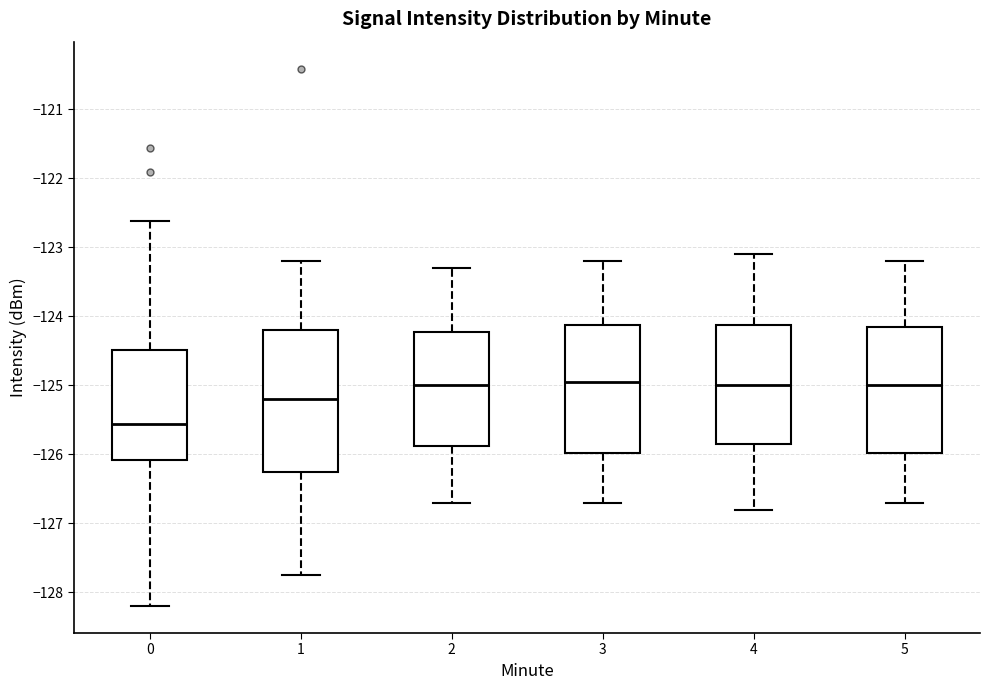

Reading left to right, transcribe this box plot: for each box, give where its median line is, the range the box spans, and where its two whiskers end, as read against the y-axis. The values are not printed on the chart, so give them approximately, as read against the axis.

0: median -125.6, box -126.1 to -124.5, whiskers -128.2 to -122.6
1: median -125.2, box -126.2 to -124.2, whiskers -127.7 to -123.2
2: median -125.0, box -125.9 to -124.2, whiskers -126.7 to -123.3
3: median -124.9, box -126.0 to -124.1, whiskers -126.7 to -123.2
4: median -125.0, box -125.8 to -124.1, whiskers -126.8 to -123.1
5: median -125.0, box -126.0 to -124.1, whiskers -126.7 to -123.2